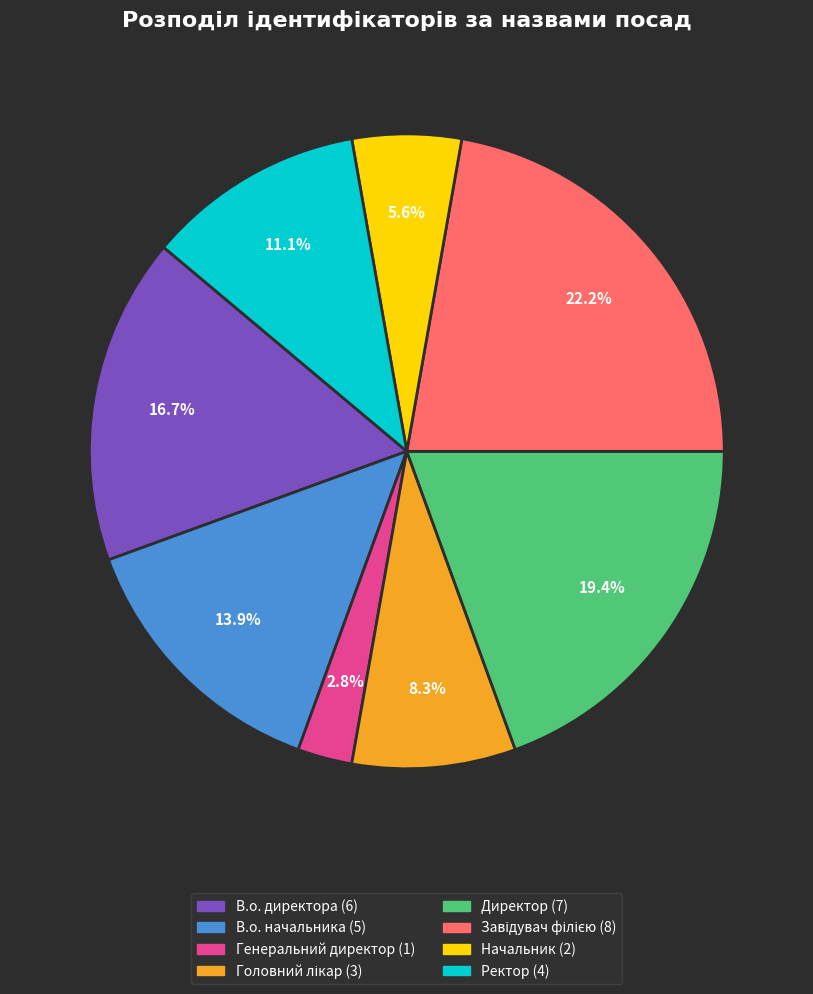

To the nearest percent, what portion does Начальник represent?

6%